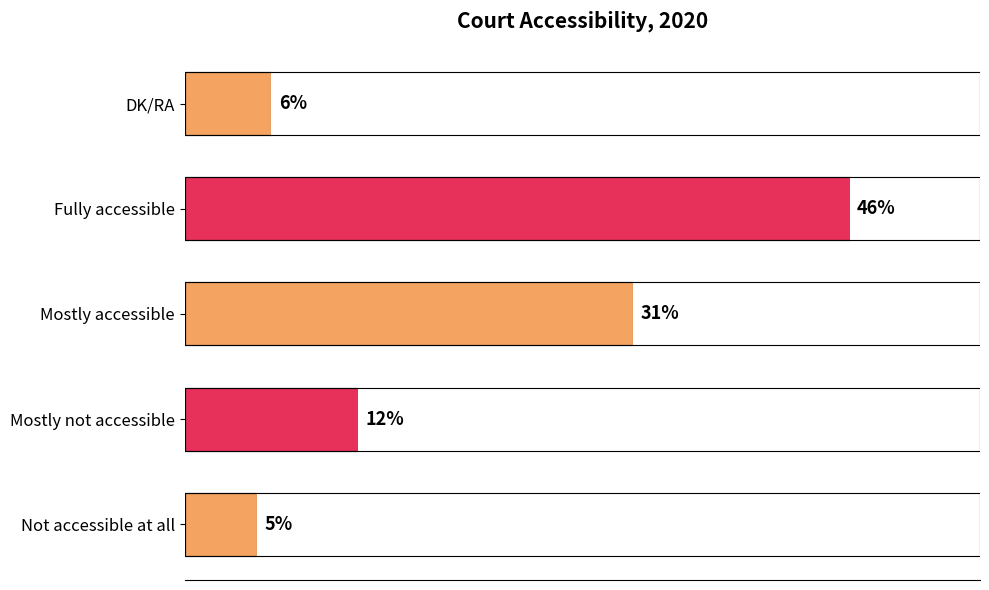

Between Mostly accessible and Not accessible at all, which is larger?

Mostly accessible